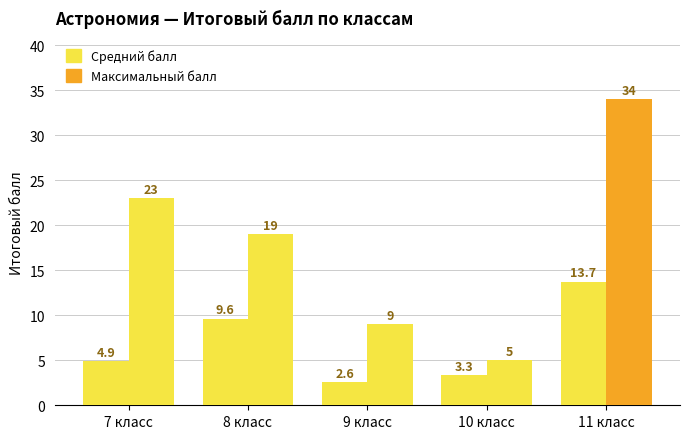

How many data points in Средний балл are less than 4?

2